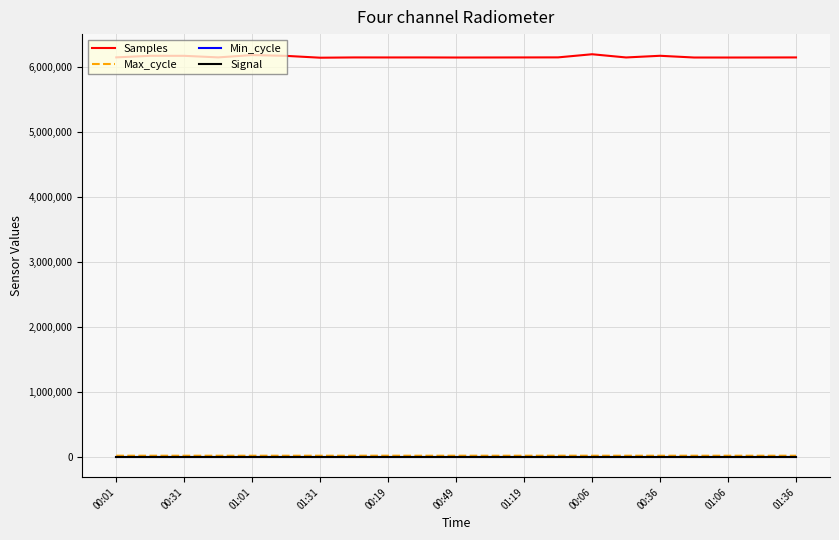

Which series has the widest spread of values?

Samples